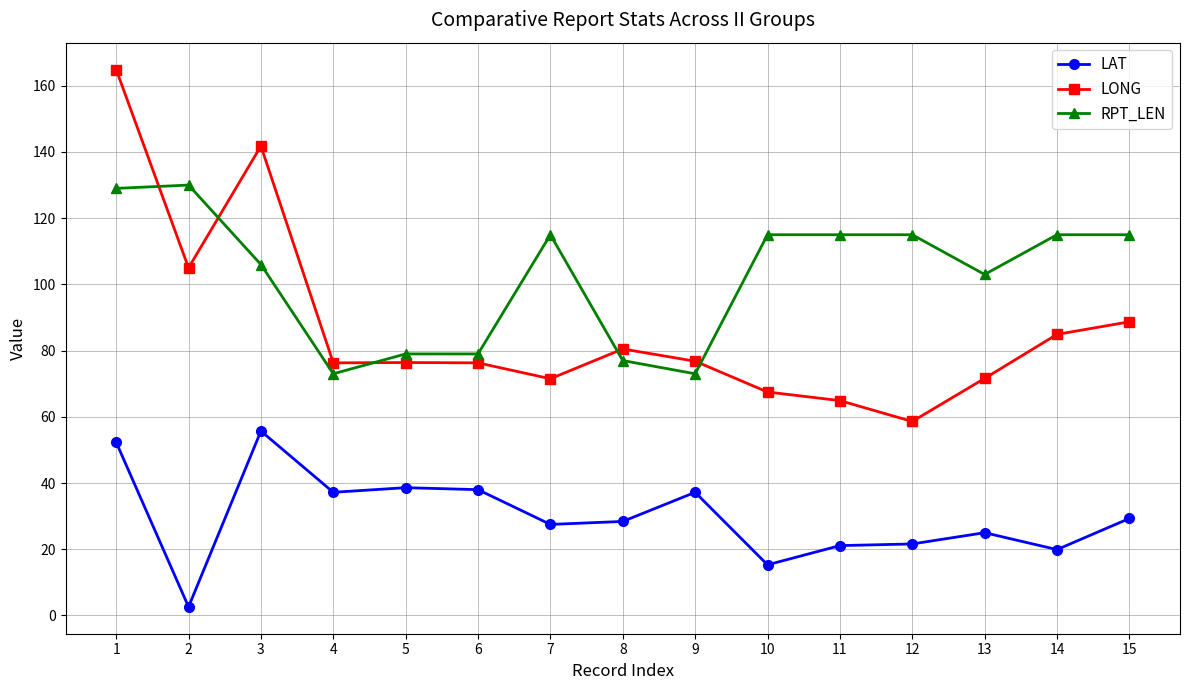

Count the number of categories in the chart.

15